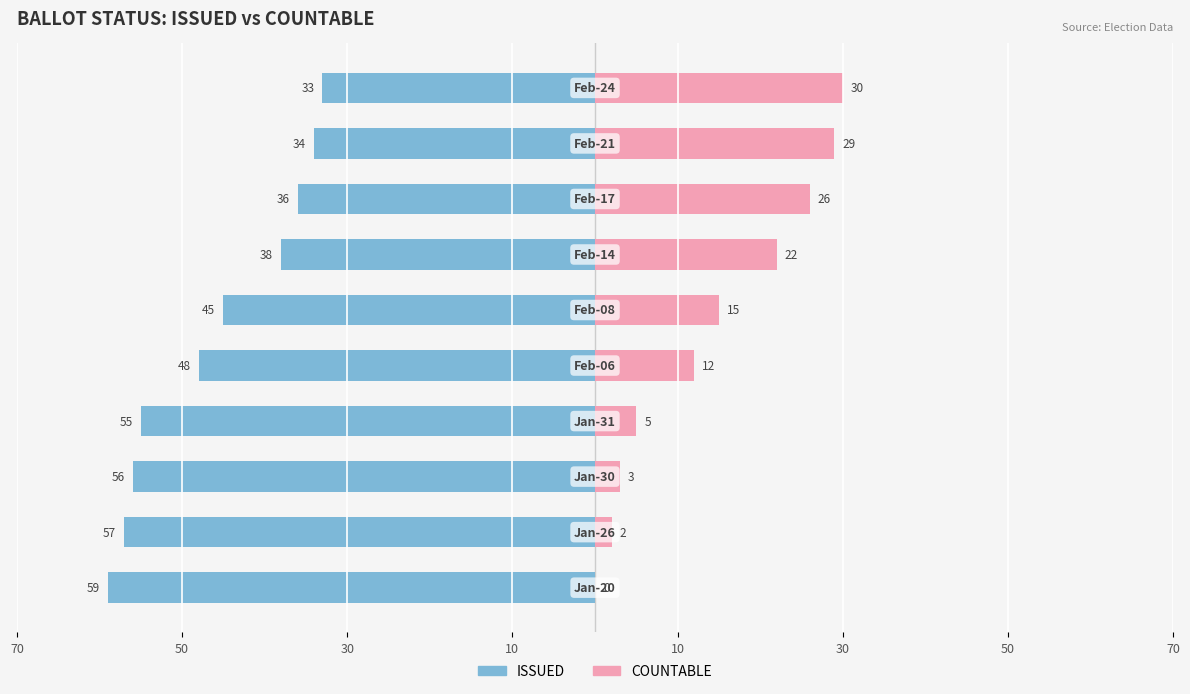

Does the chart contain stacked bars?

No